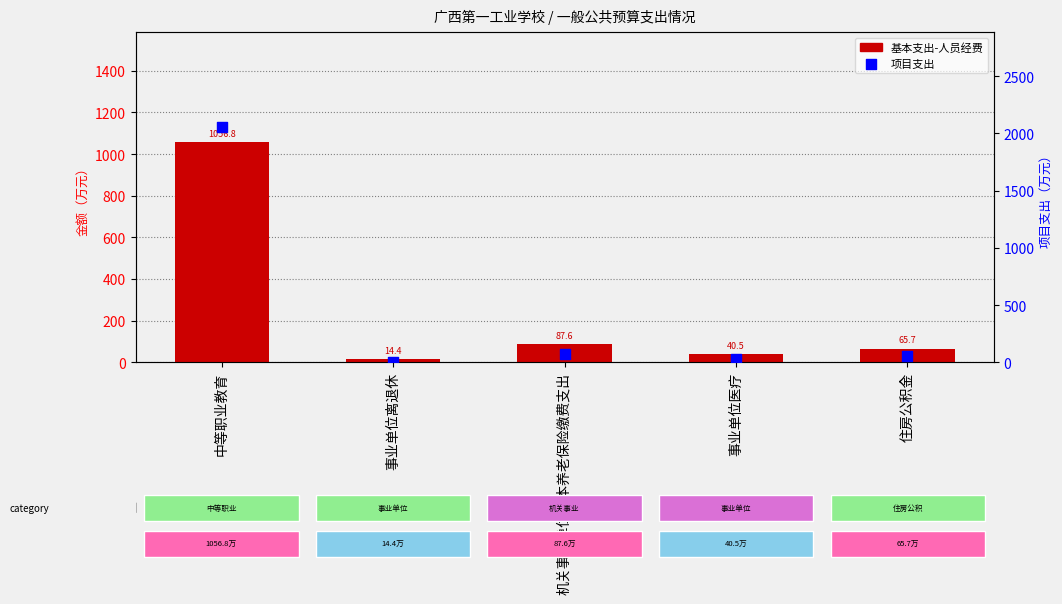

Which series contains the highest Y value?

项目支出